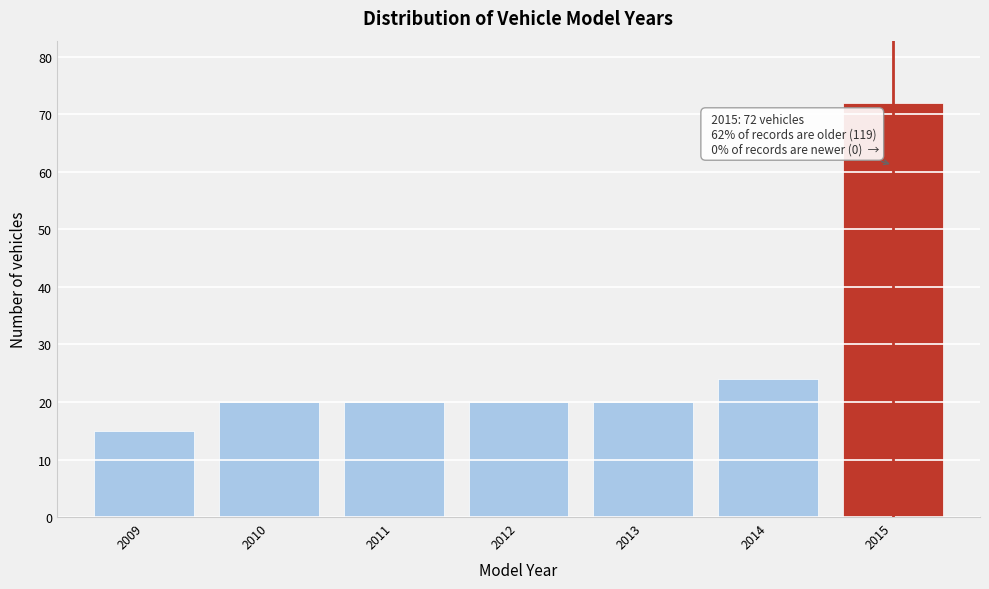

Reading left to right, extract all data points from this chart.

15	20	20	20	20	24	72